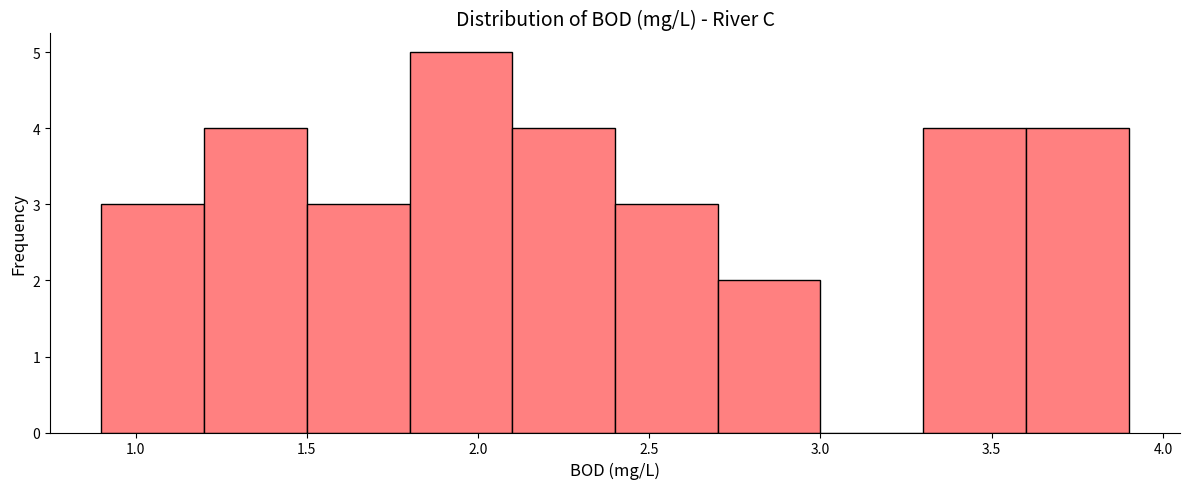

Over which range of the x-axis is the bar tallest?

1.8 to 2.1